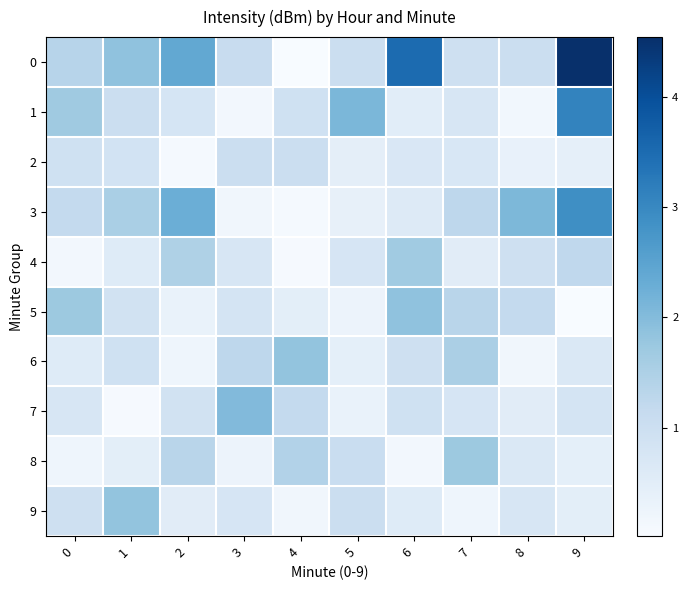

What is the total value across all series at 6?

11.4